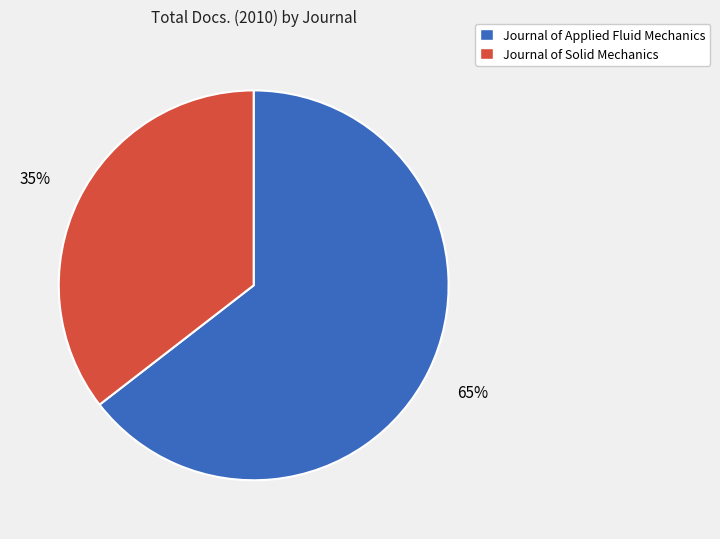

To the nearest percent, what is the average slice percentage?

50%